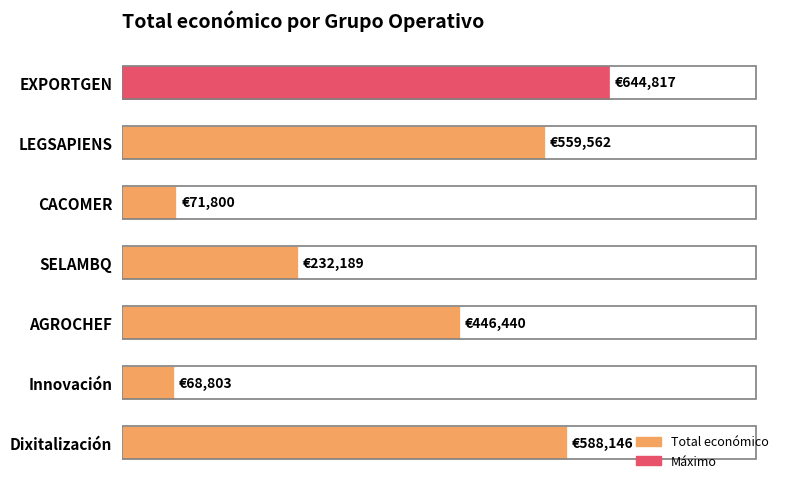

What is the maximum value shown in the chart?

644817